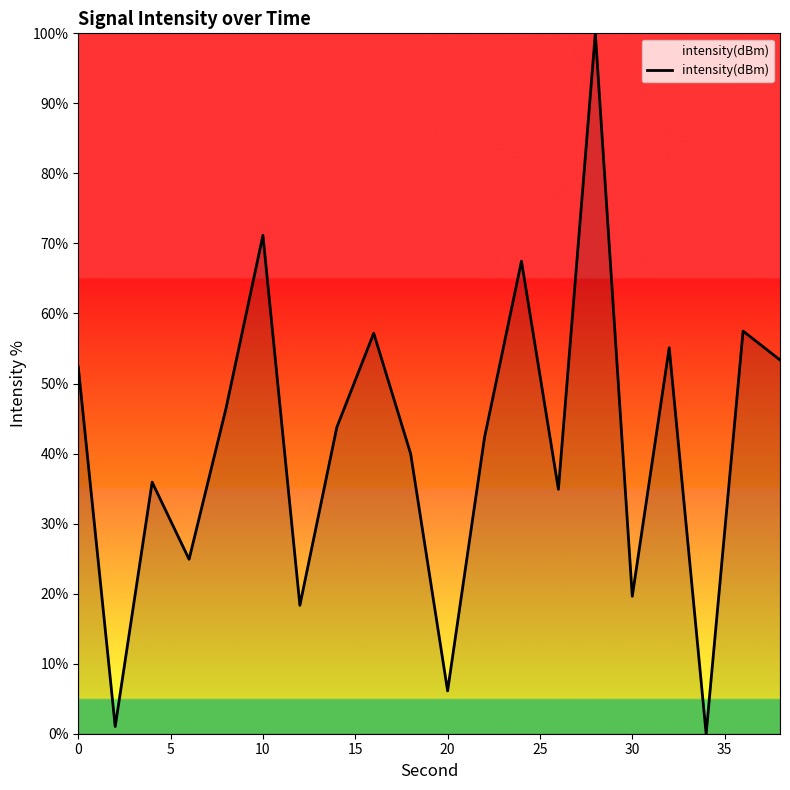

What is the maximum value shown in the chart?

100.0